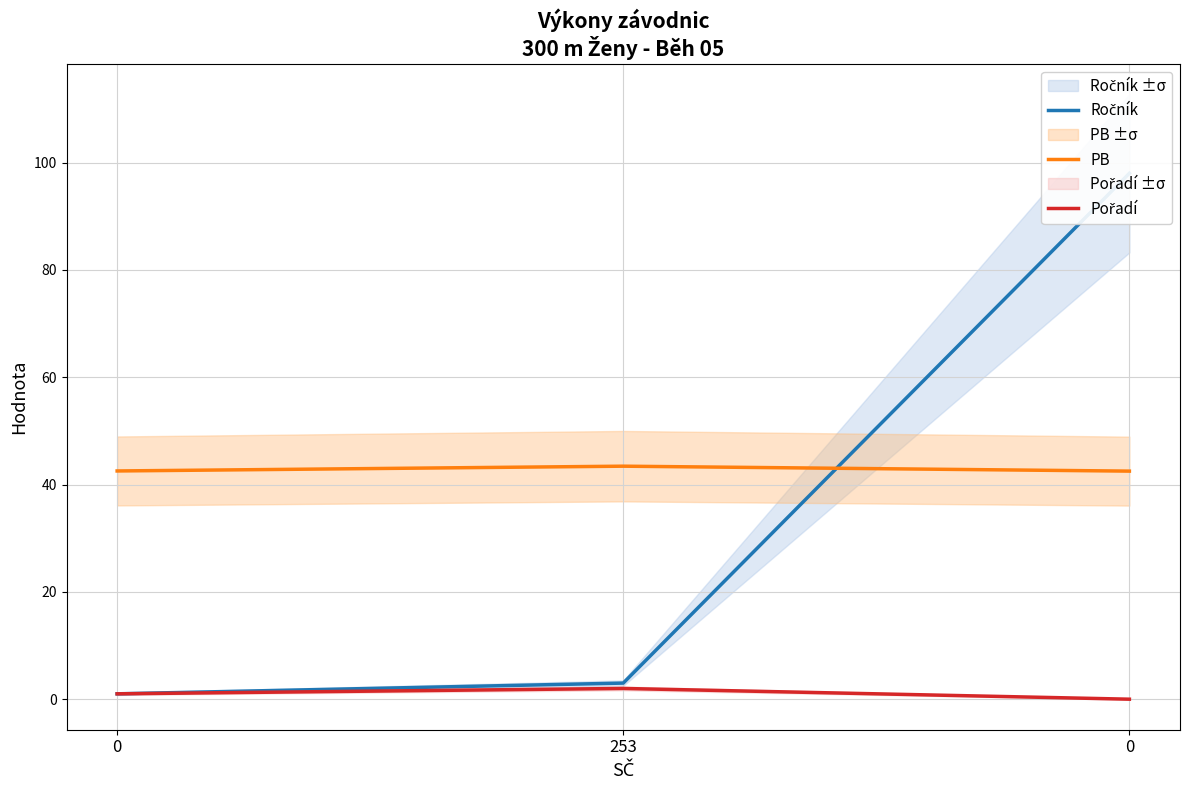

Is it true that PB equals 25.0 at 253?

False